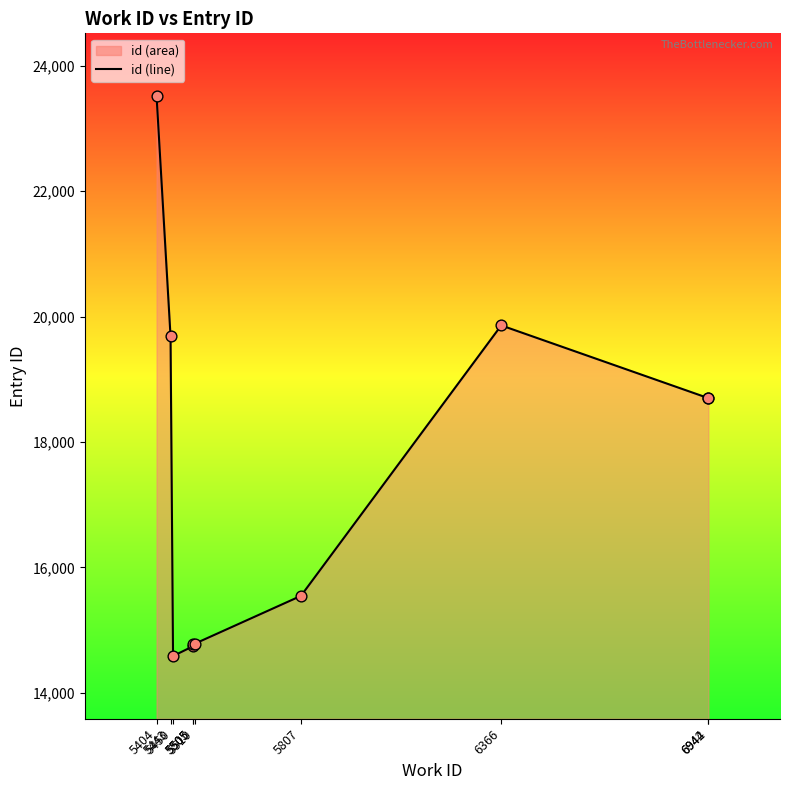

What is the total value across all series at 5807?

31090